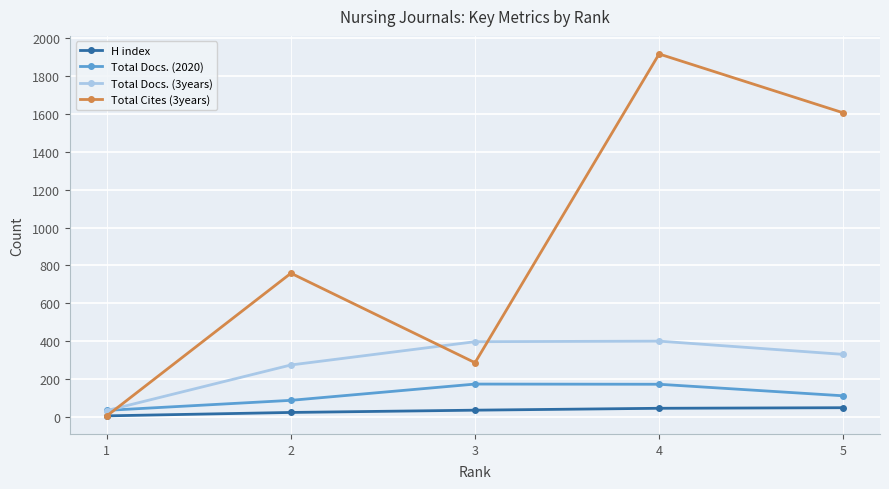

Which series has the largest total across all categories?

Total Cites (3years)